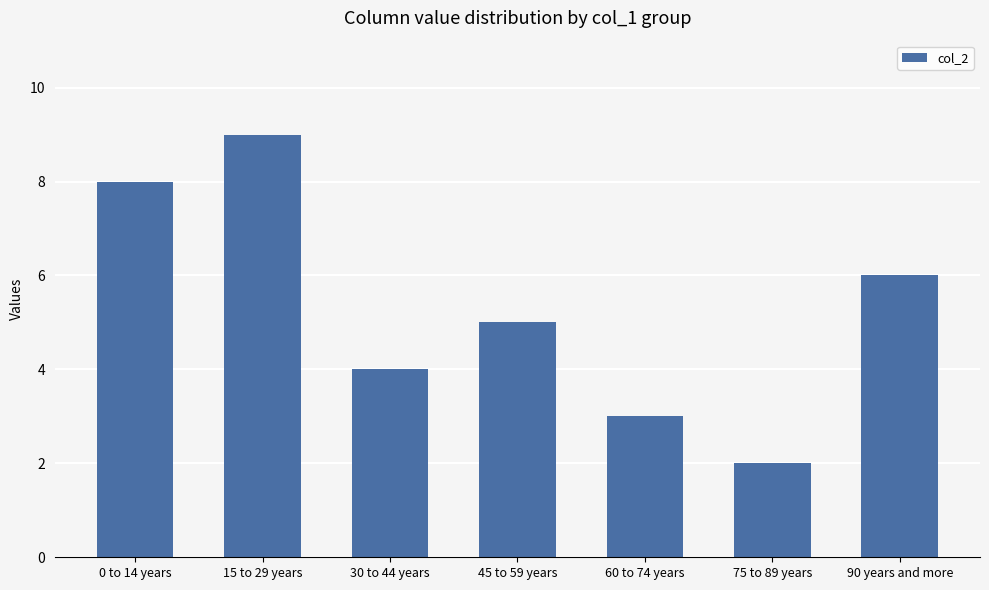

Reading right to left, list all the values displayed in this chart.

6	2	3	5	4	9	8